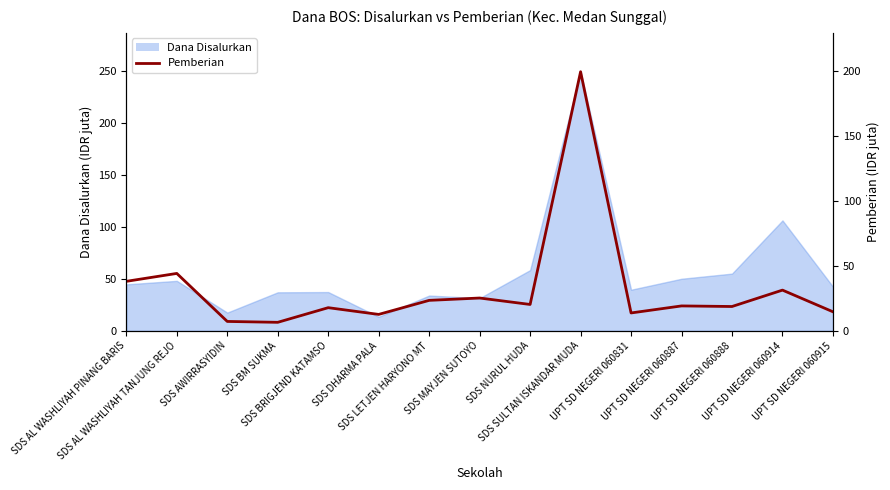

The value at UPT SD NEGERI 060915 is 14.6. True or false?

True